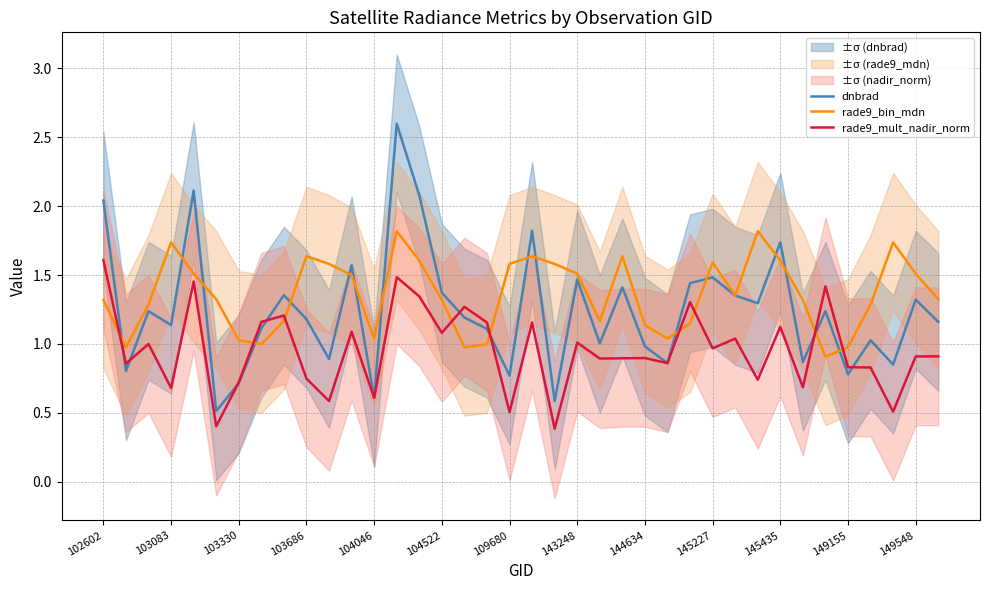

What is the sum of all dnbrad values?

47.1